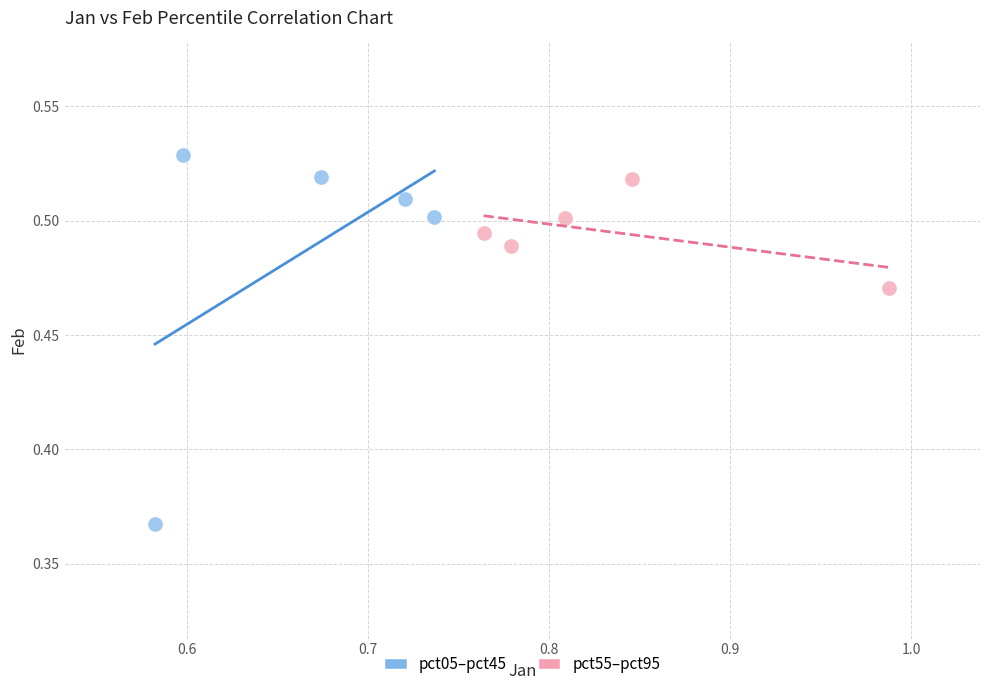

Which series has the widest spread of Y values?

pct05–pct45